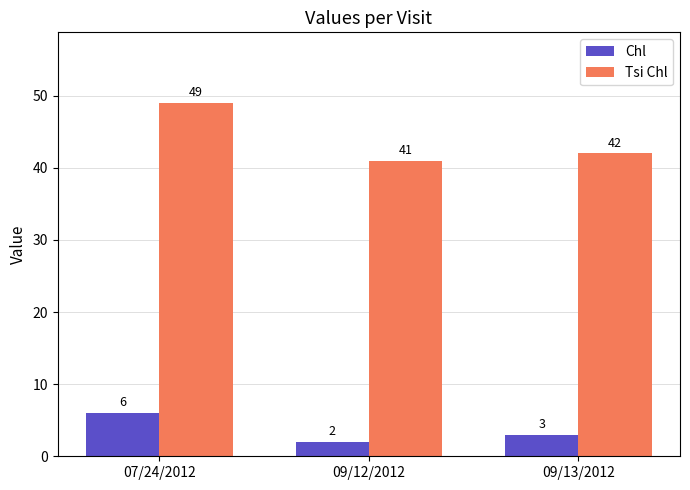

Is it true that Chl equals 1 at 09/13/2012?

False